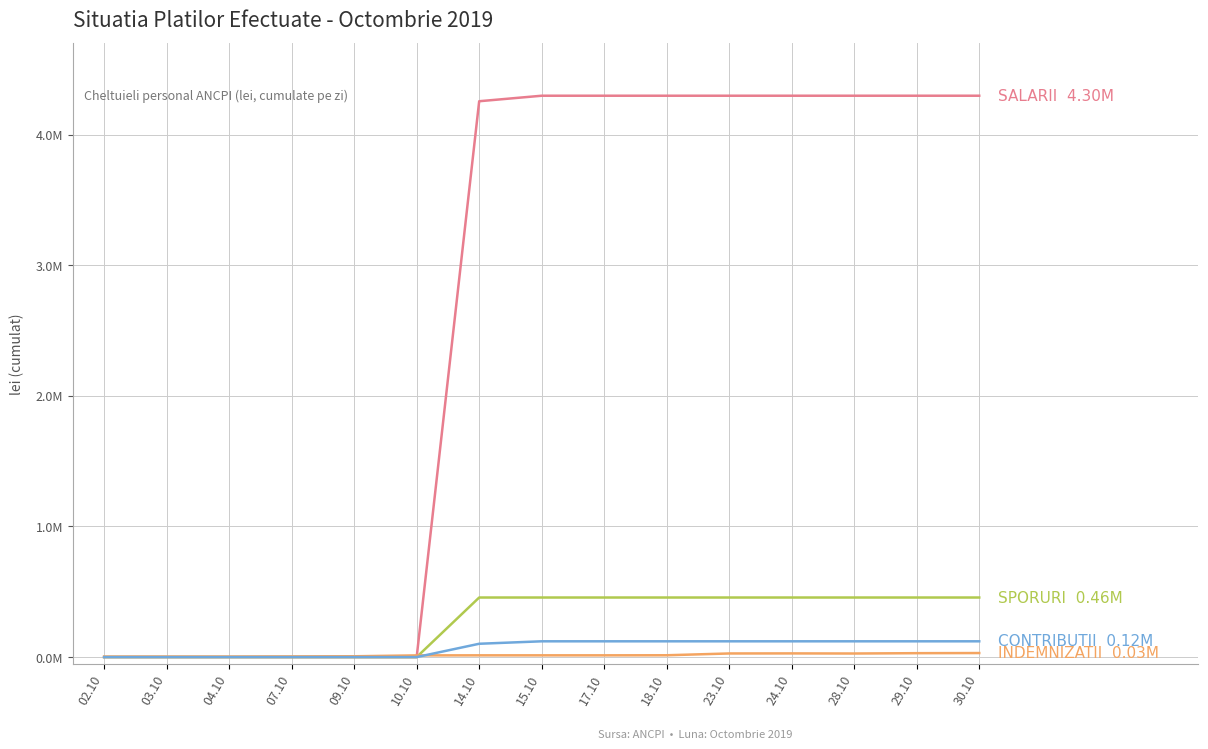

Is this an area chart (filled region under the line)?

No